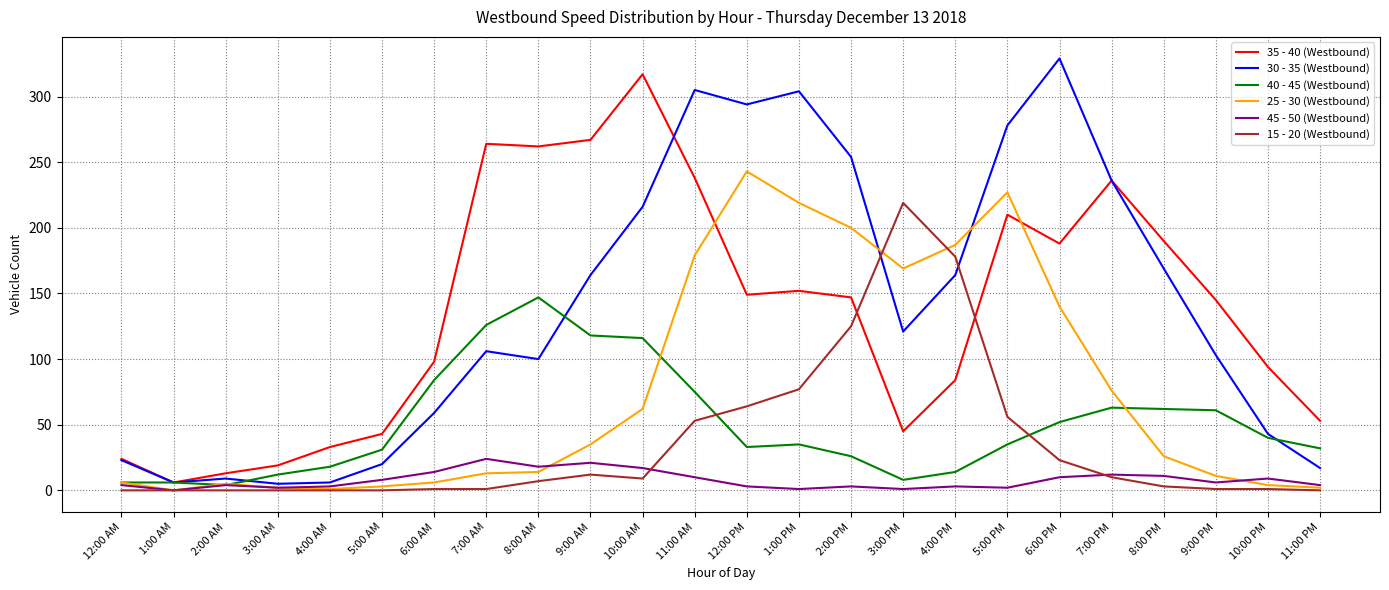

True or false: 25 - 30 (Westbound) and 40 - 45 (Westbound) cross at least once.

True